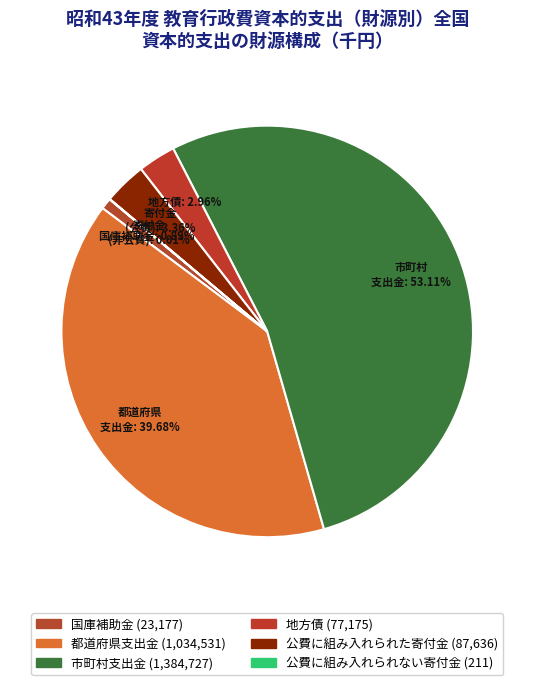

What is the change in value from 国庫補助金 to 地方債?

+53998